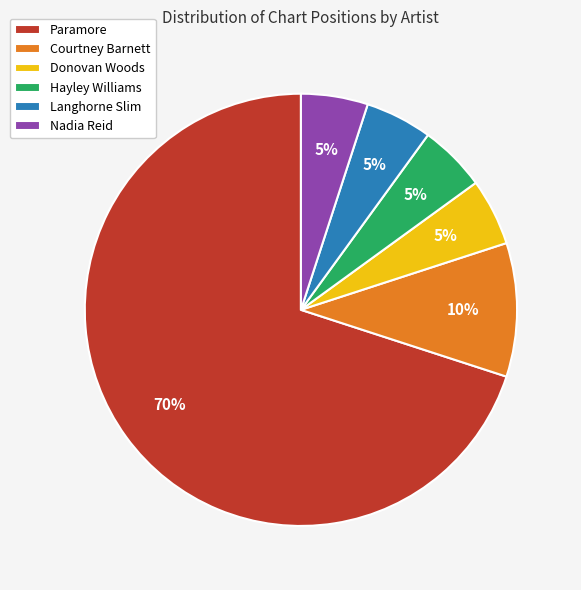

Does any single category account for the majority?

Yes